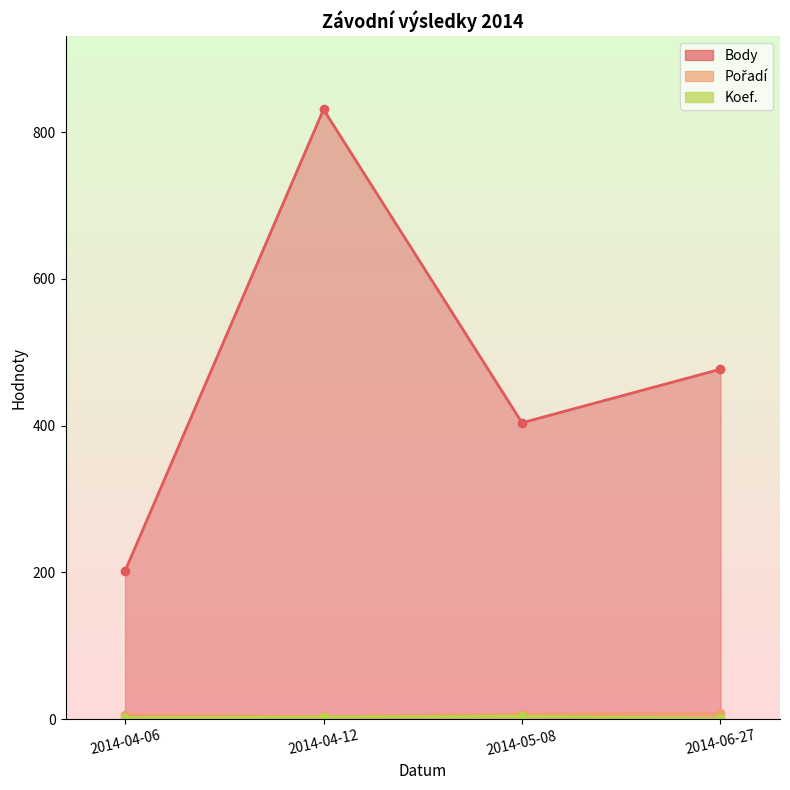

Which category has the highest value in the Pořadí series?

2014-06-27